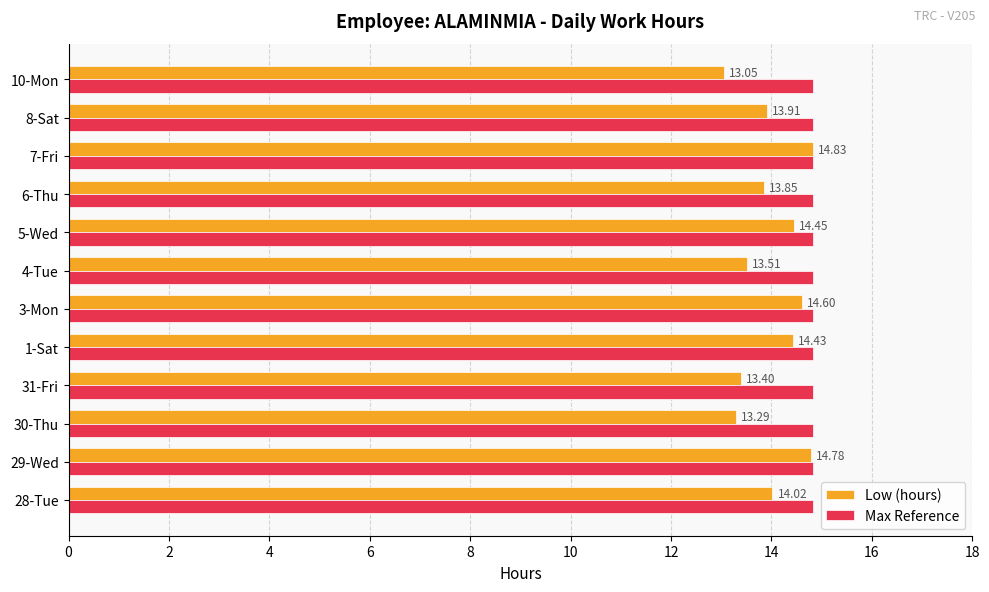

What is the difference between the maximum and minimum values in the Low (hours) series?

1.8